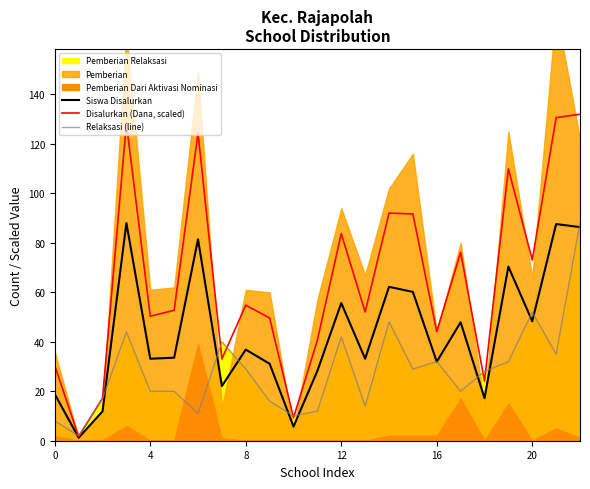

What is the highest value of the Disalurkan (Dana, scaled) series?

132.0